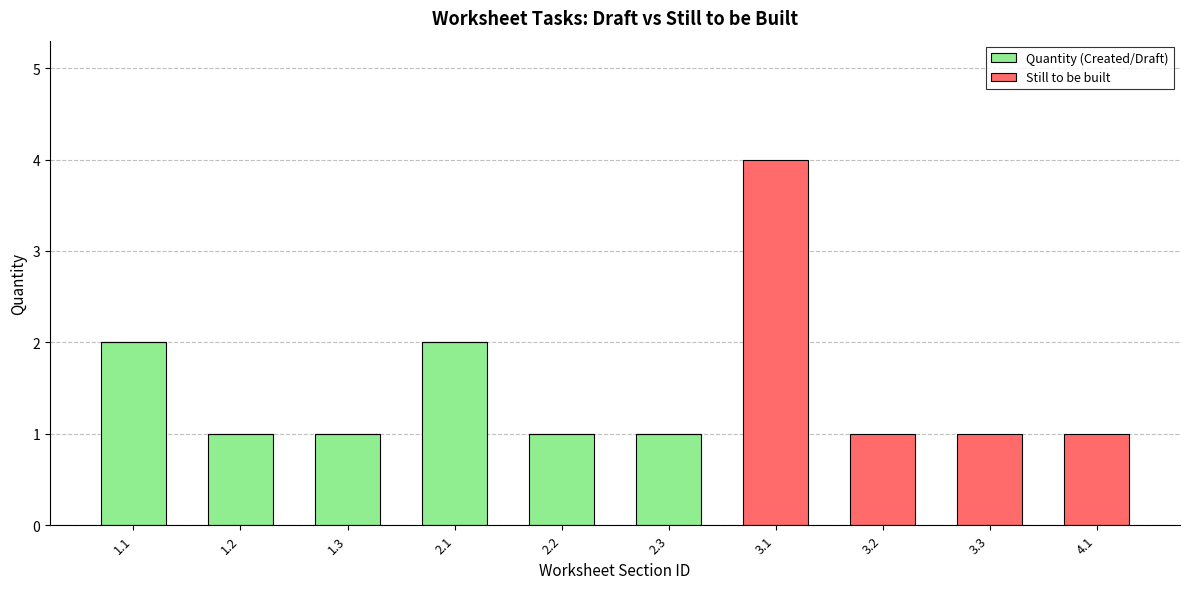

Reading left to right, transcribe the values for Quantity (Created/Draft).

1.1=2	1.2=1	1.3=1	2.1=2	2.2=1	2.3=1	3.1=0	3.2=0	3.3=0	4.1=0